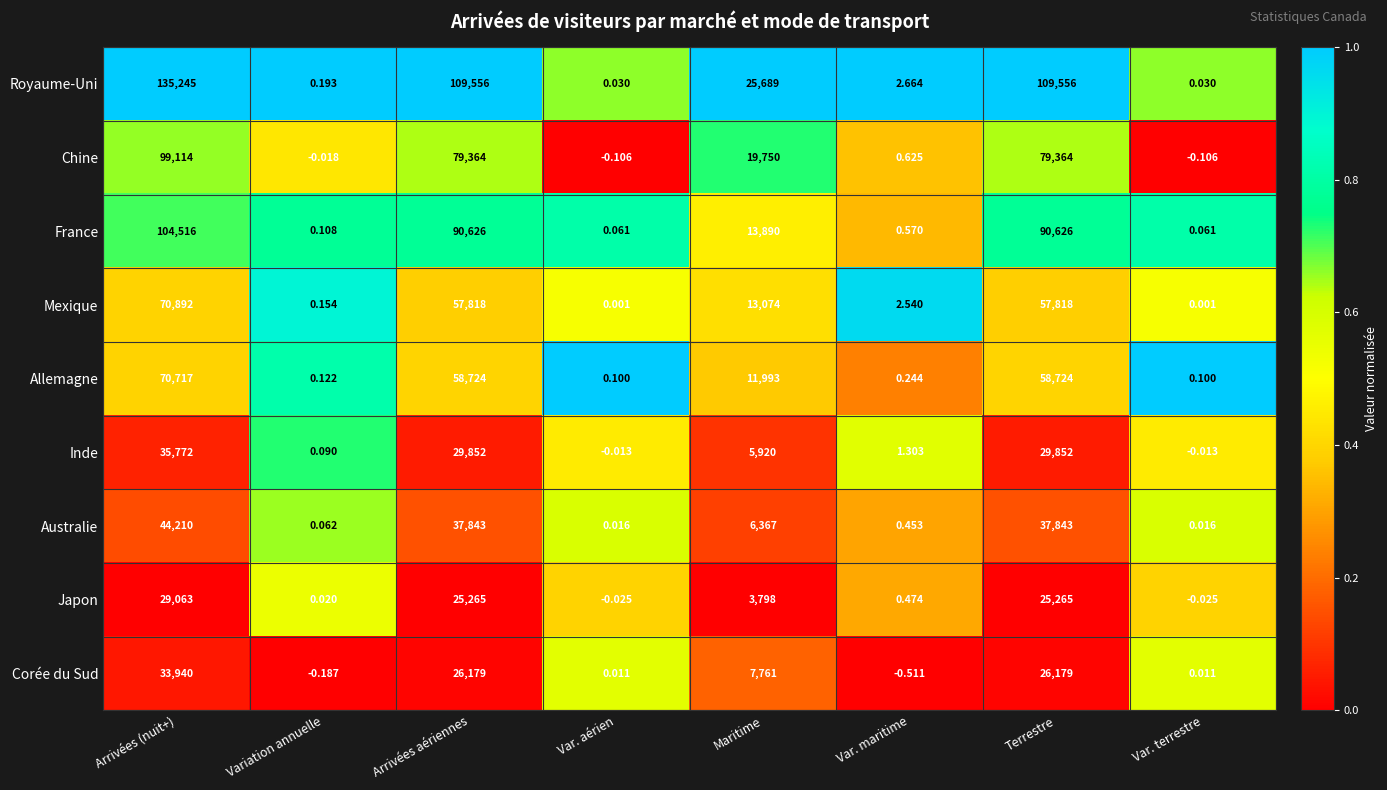

What is the difference between the highest and lowest values at Arrivées (nuit+)?

106182.0